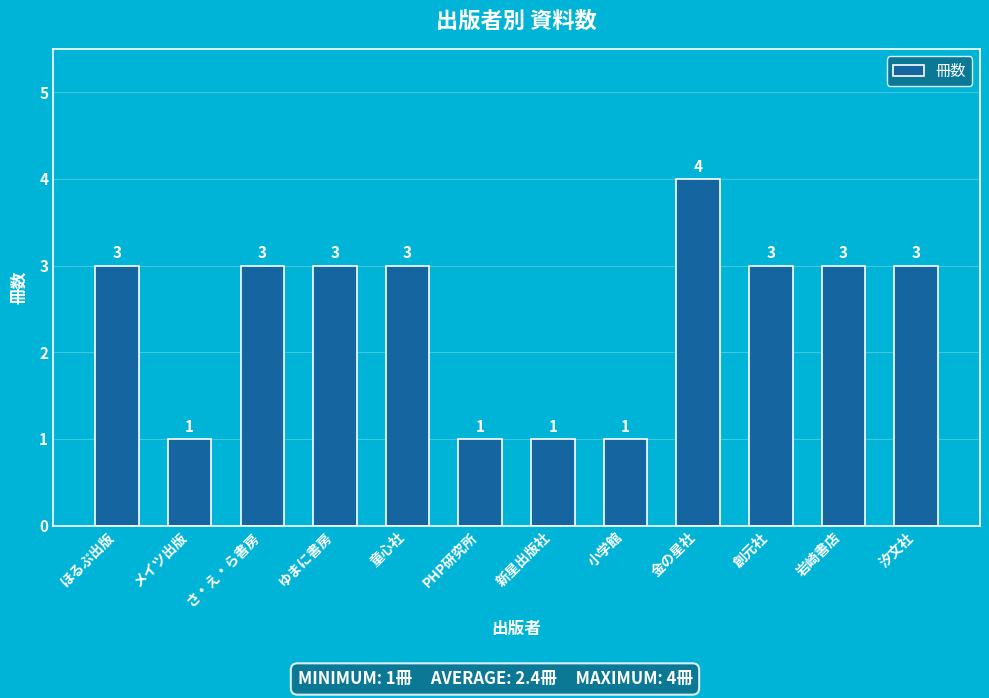

Approximately how many times larger is the value at さ・え・ら書房 compared to 小学館?

3.0